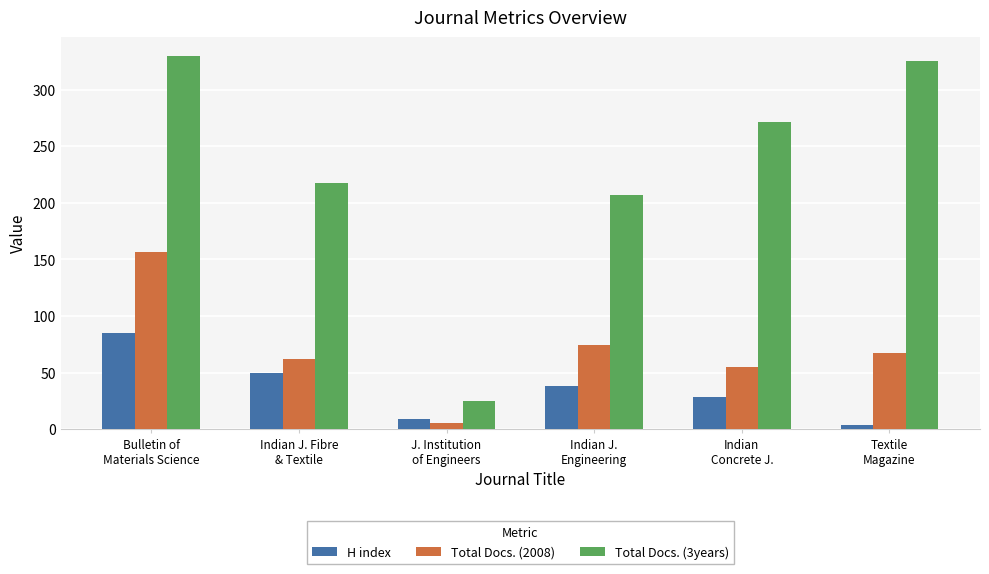

At which label is Total Docs. (3years) closest to 177?

Indian J.
Engineering